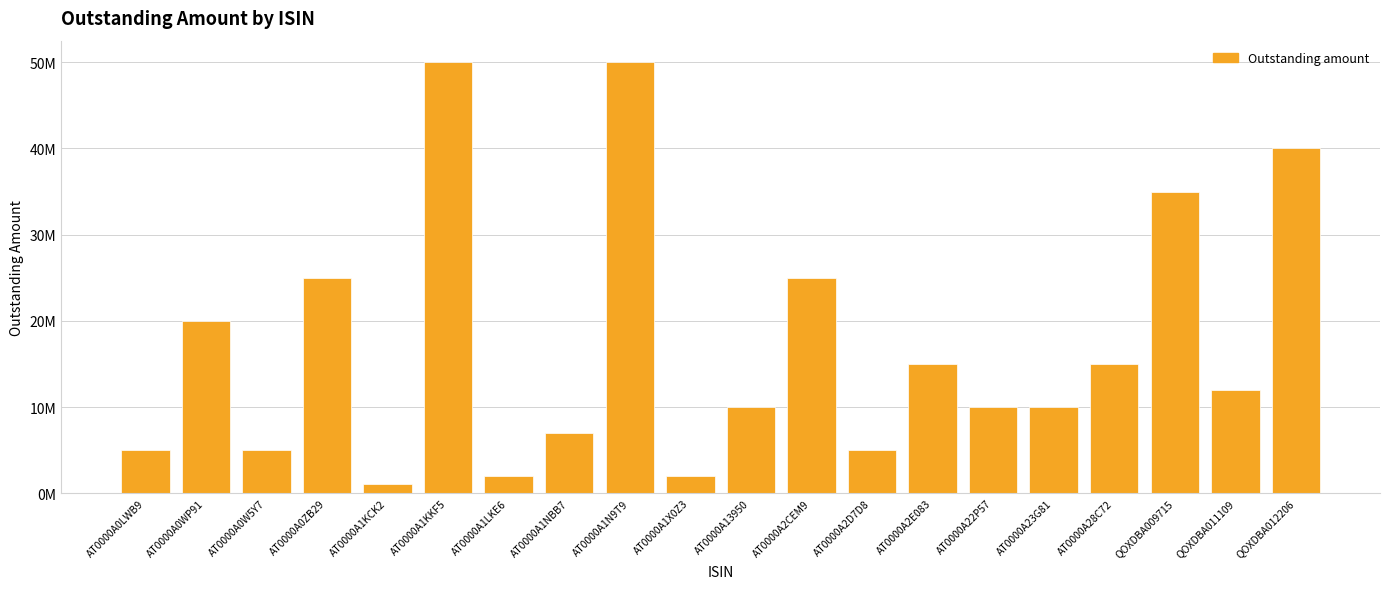

Does the chart contain stacked bars?

No